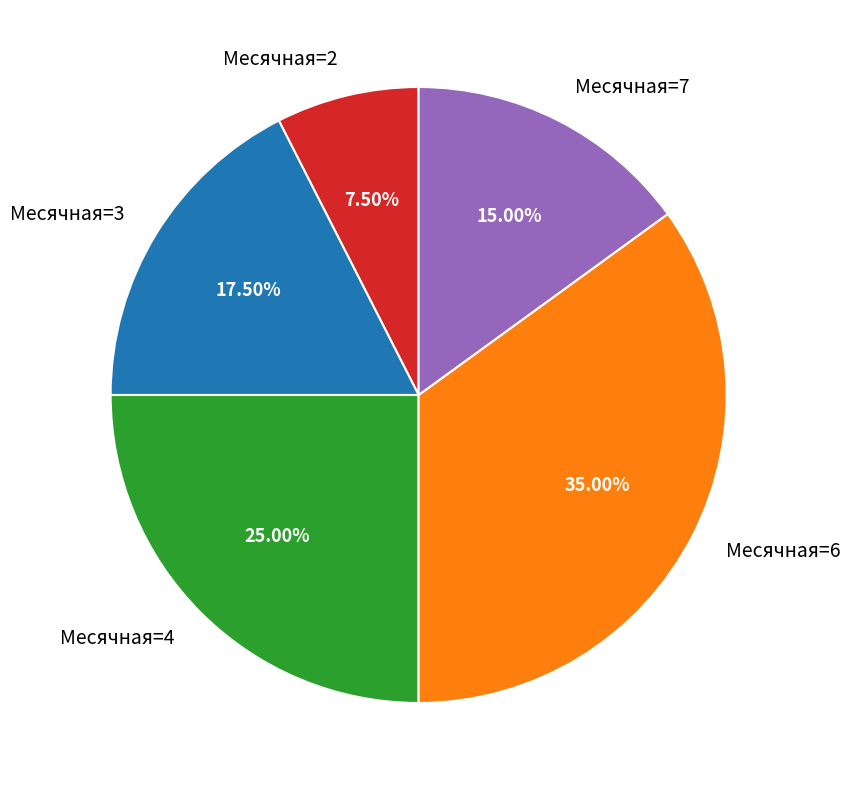

Does Месячная=2 account for over 50% of the chart?

No